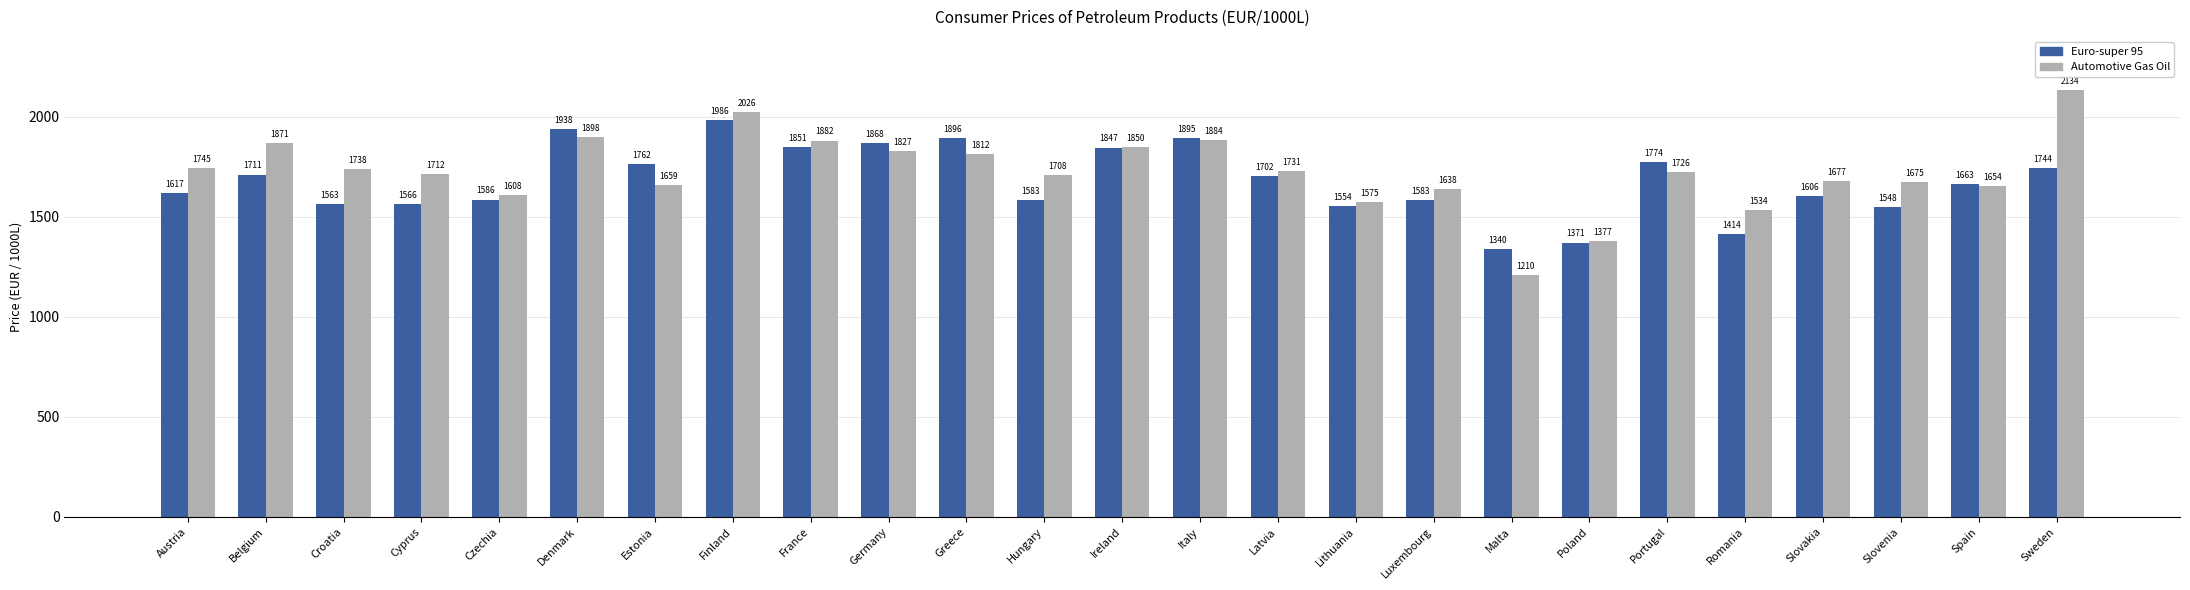

Rank the categories by Automotive Gas Oil value from lowest to highest.

Malta, Poland, Romania, Lithuania, Czechia, Luxembourg, Spain, Estonia, Slovenia, Slovakia, Hungary, Cyprus, Portugal, Latvia, Croatia, Austria, Greece, Germany, Ireland, Belgium, France, Italy, Denmark, Finland, Sweden